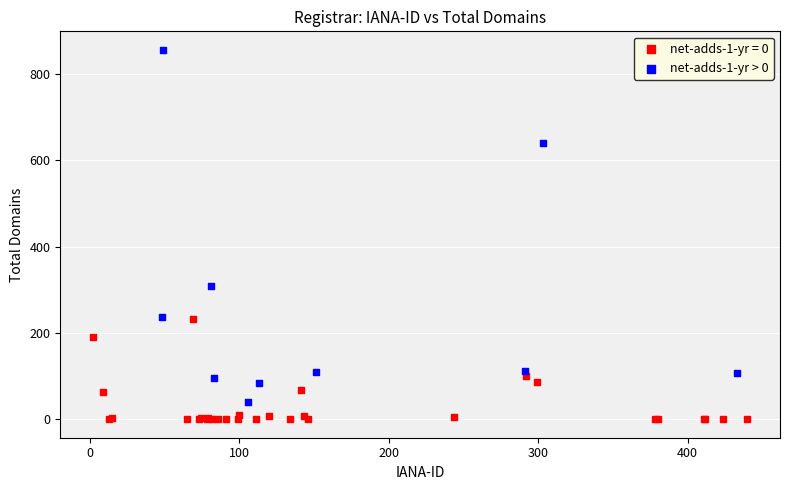

Which series reaches the minimum Y coordinate?

net-adds-1-yr = 0